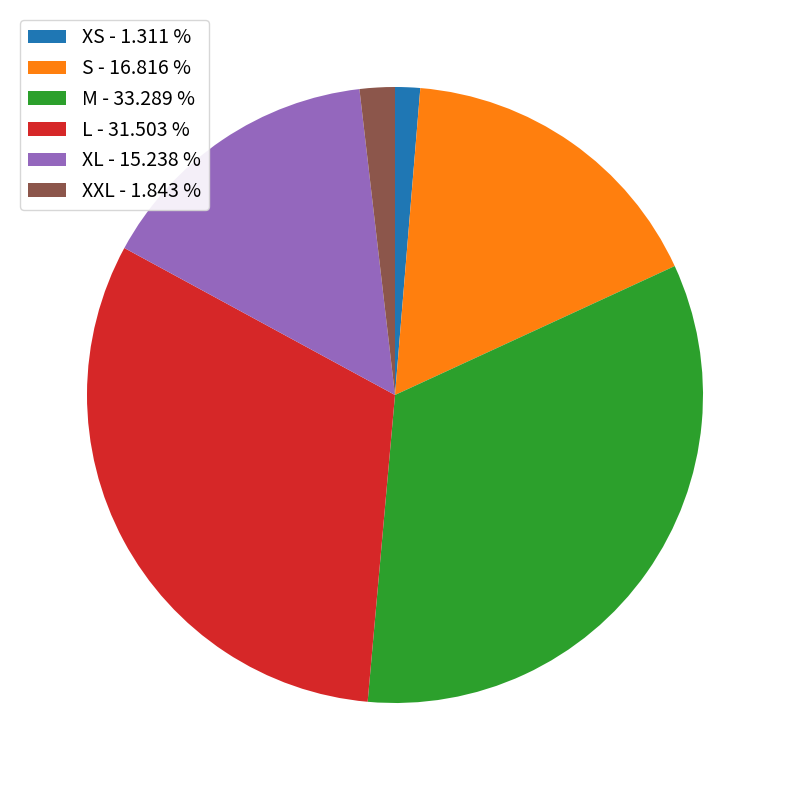

Which has a higher value, XL or M?

M